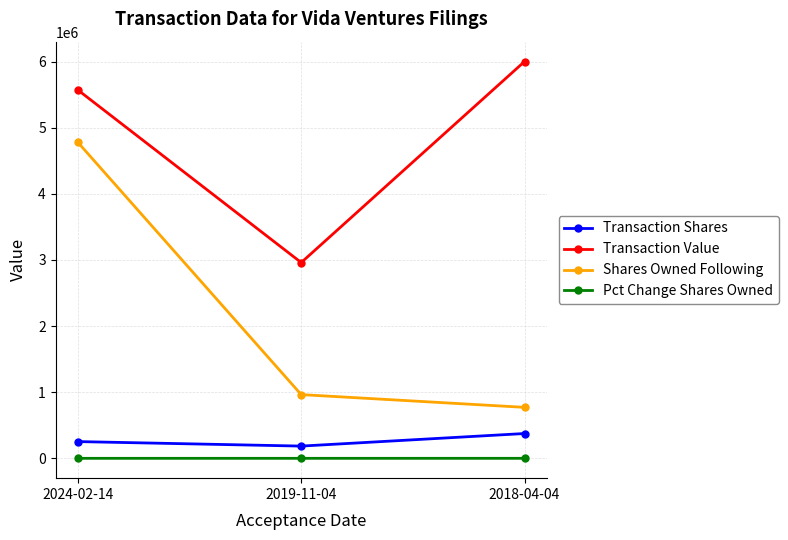

At which label does Shares Owned Following first exceed 963468?

2024-02-14